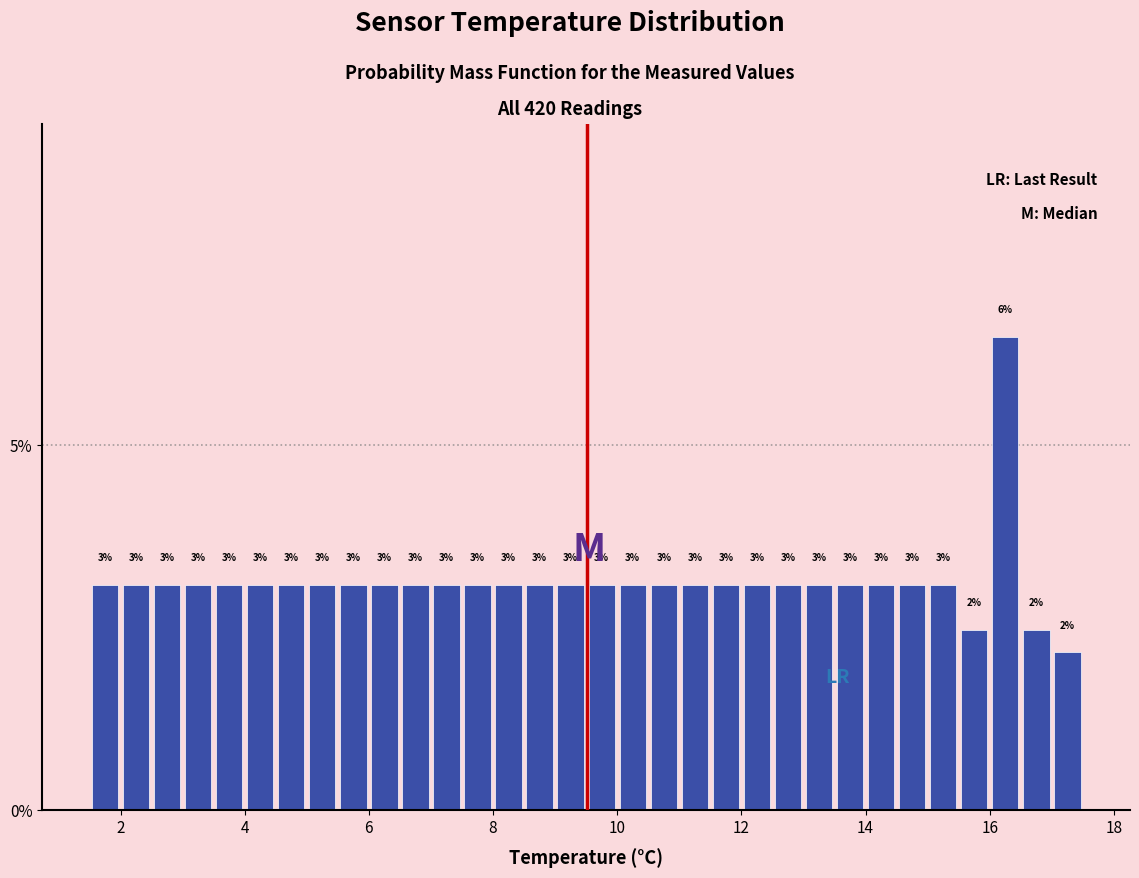

Around what value on the x-axis is the tallest bar? Give the approximate position of its centre, as read against the axis.

16.2